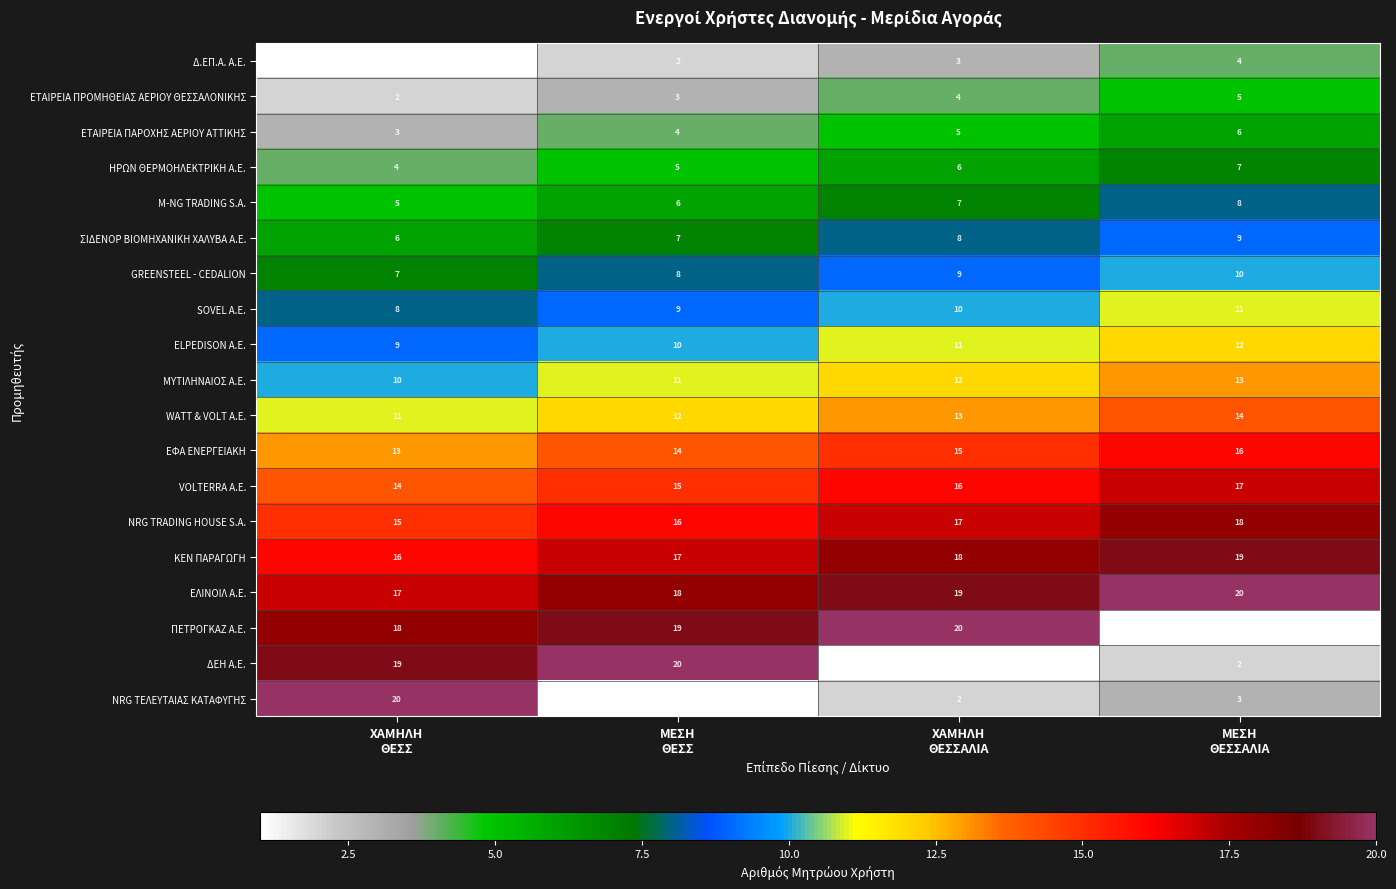

Which series has the largest total across all categories?

ΕΛΙΝΟΙΛ Α.Ε.